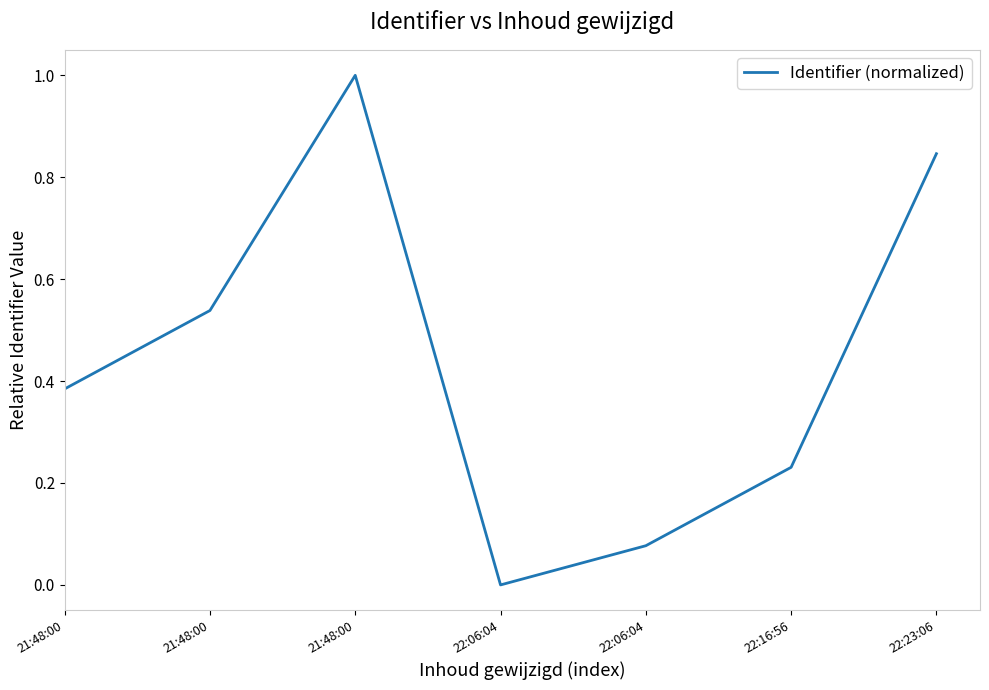

Count the number of data series in this chart.

1